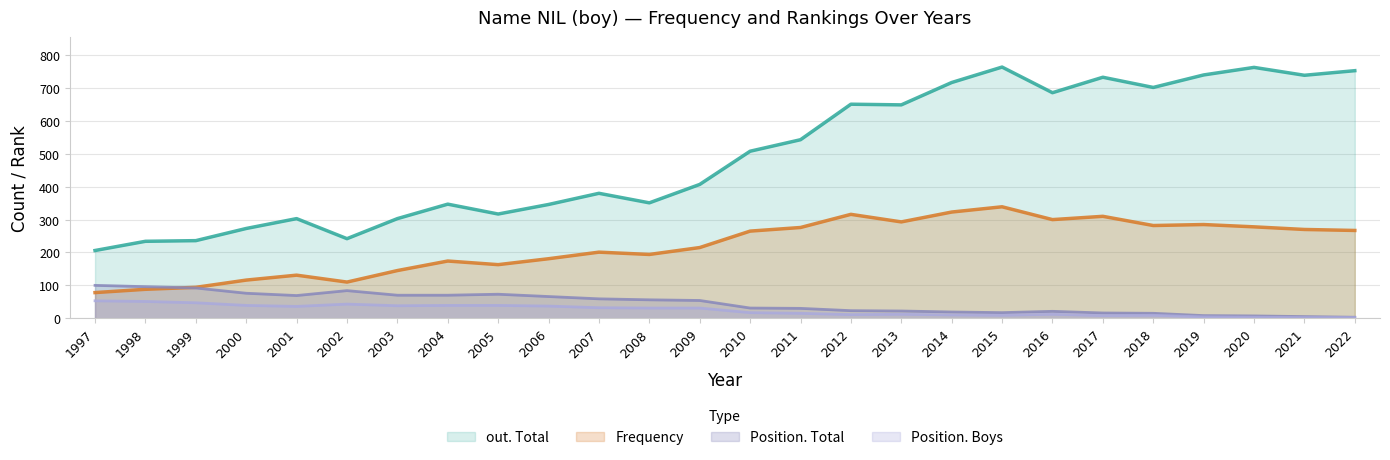

Which category has the lowest value across all series?

2021